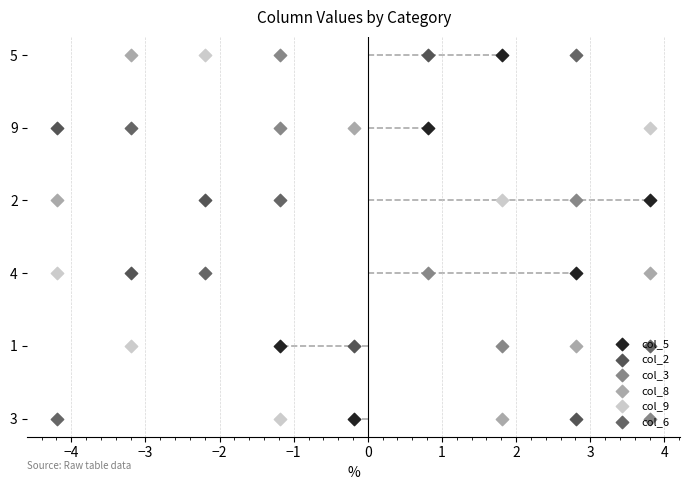

Which series has the largest total across all categories?

col_5